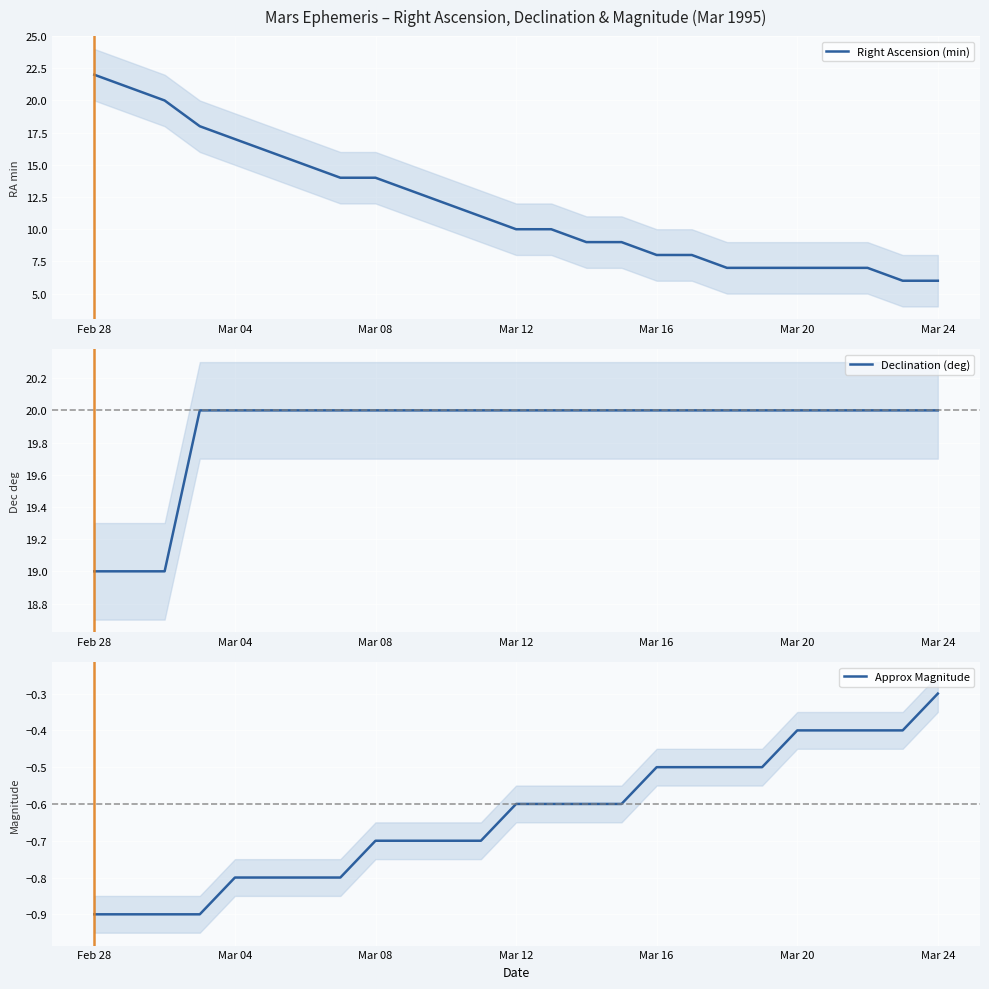

True or false: Approx Magnitude has more than 1 interior local peaks.

False